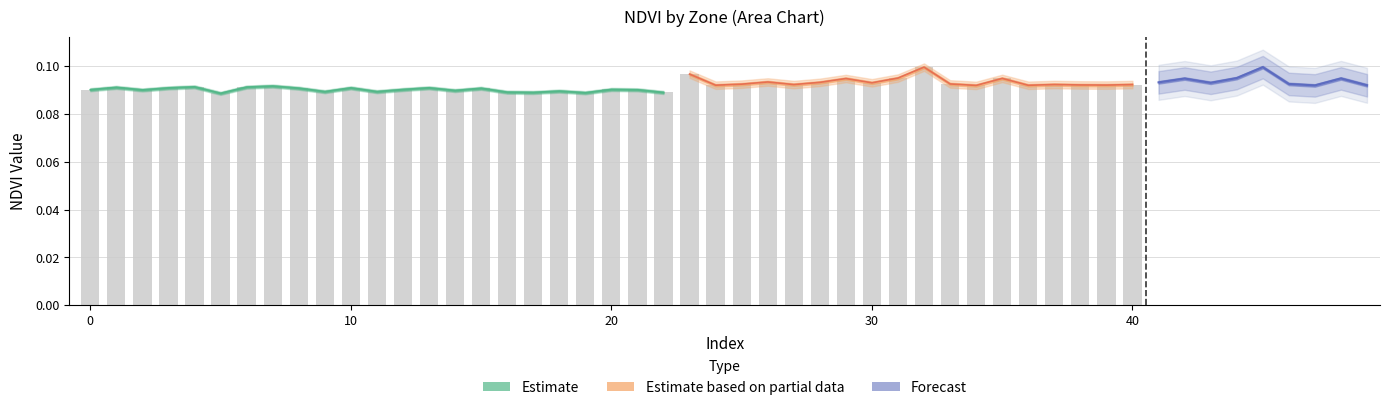

Are the bars grouped side by side (vs. stacked)?

No